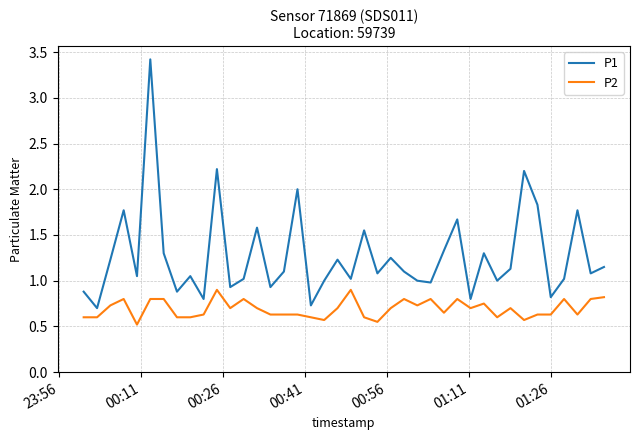

True or false: P2 and P1 cross at least once.

False